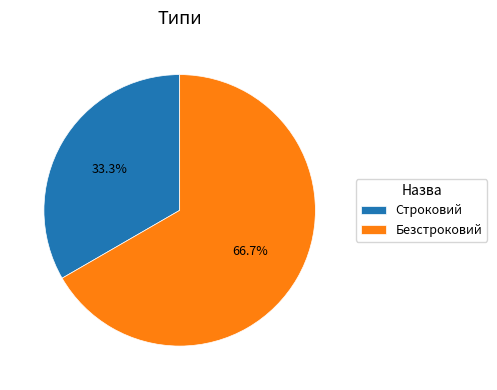

To the nearest percent, what is the difference between the largest and smallest slice percentages?

33%